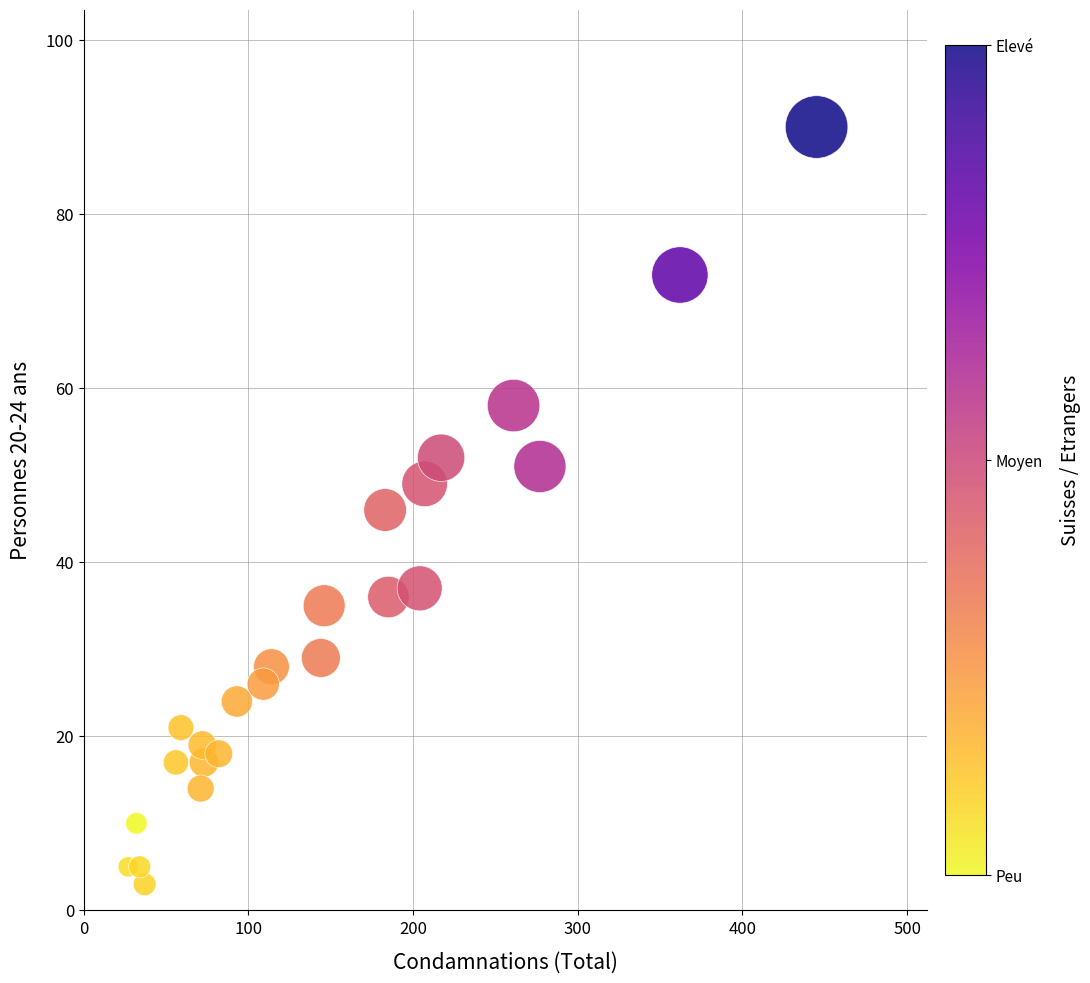

What is the range of Y values (max minus min)?

87